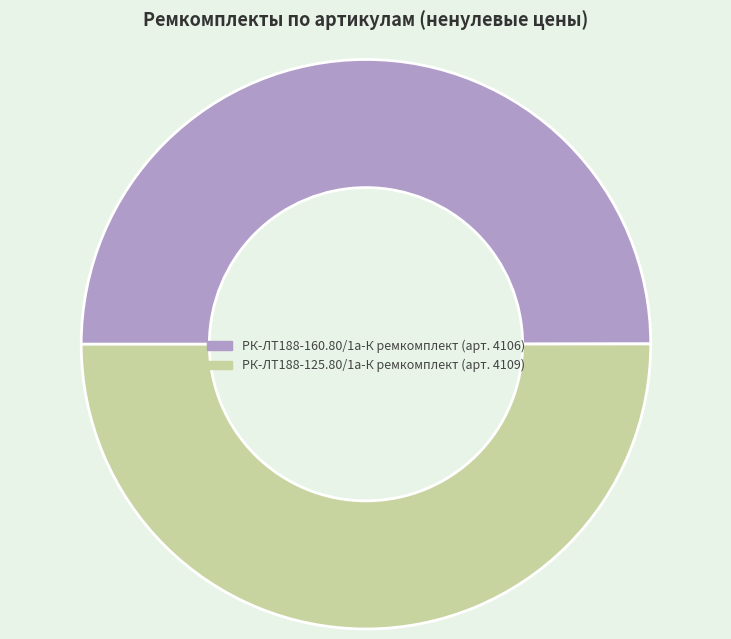

Is the sum of РК-ЛТ188-125.80/1а-К ремкомплект and РК-ЛТ188-160.80/1а-К ремкомплект greater than half?

Yes